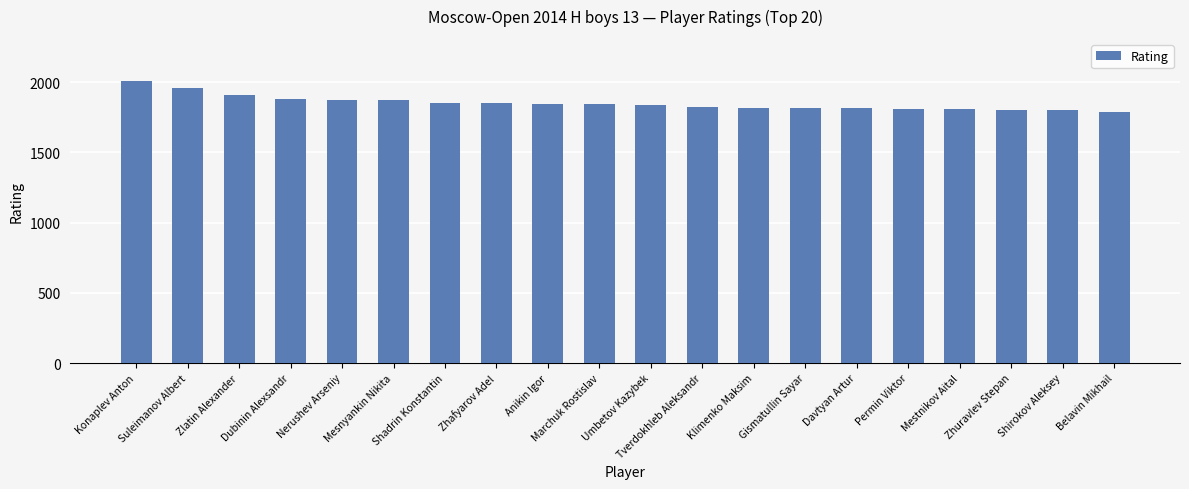

What is the difference between the maximum and minimum values?

222